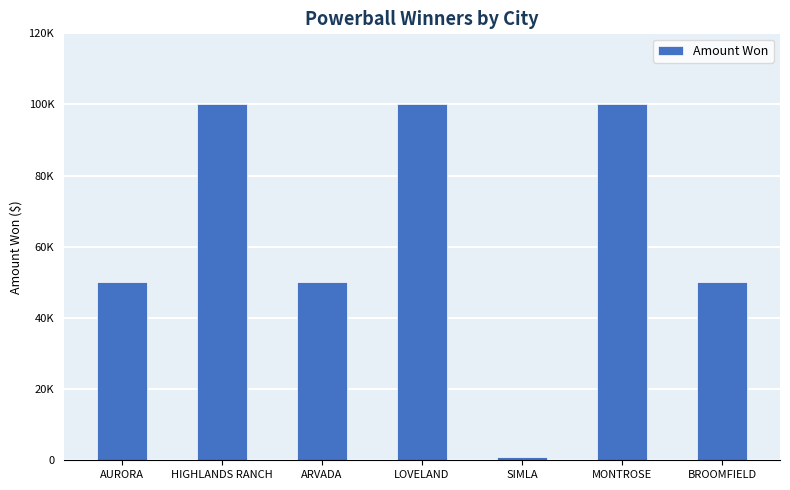

Reading right to left, what are all the values shown in this chart?

BROOMFIELD=50000	MONTROSE=100000	SIMLA=1000	LOVELAND=100000	ARVADA=50000	HIGHLANDS RANCH=100000	AURORA=50000